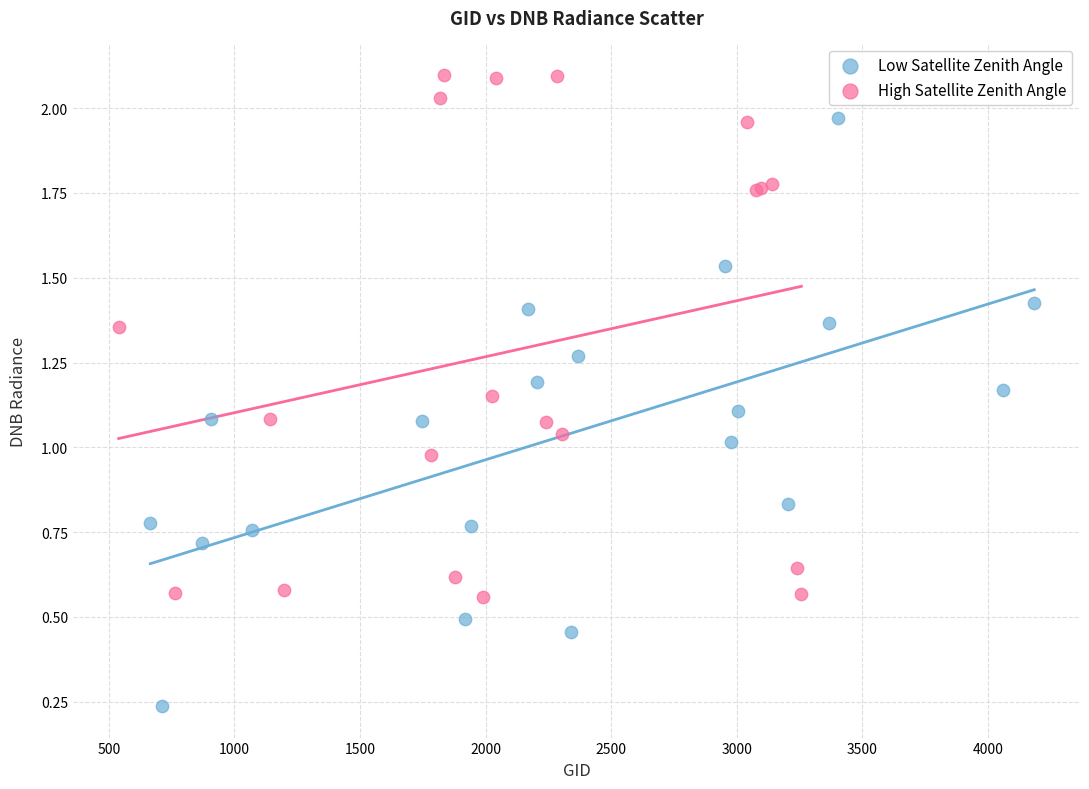

Which series reaches the maximum Y coordinate?

High Satellite Zenith Angle